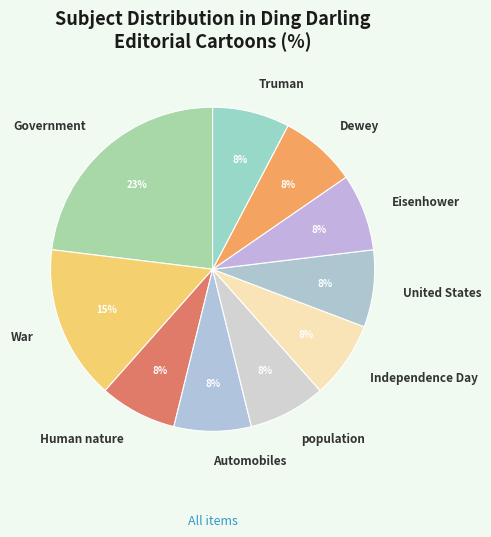

Is there a majority slice in this chart?

No